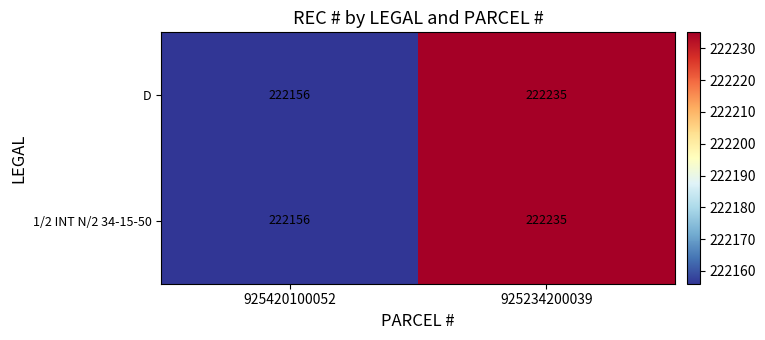

At which label is 1/2 INT N/2 34-15-50 closest to 222195?

925420100052